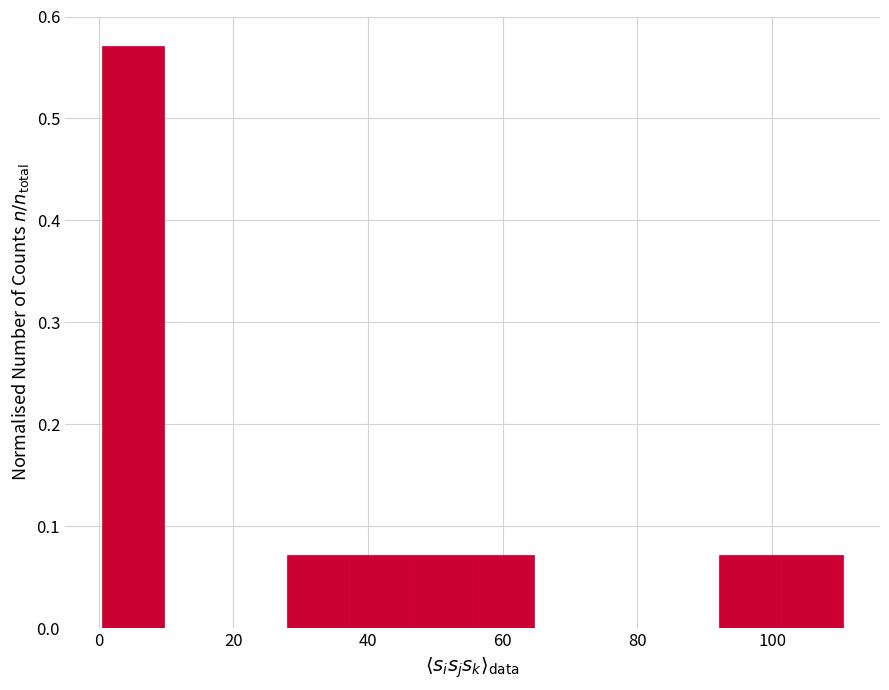

Reading left to right, transcribe this chart: for each bar, give the range it covers on the x-axis and its height. Neither the bar edges nor the heights are printed on the chart, so give them approximately, as read against the axes.

0 to 10: 0.57
10 to 18: 0
18 to 28: 0
28 to 38: 0.07
38 to 46: 0.07
46 to 56: 0.07
56 to 64: 0.07
64 to 74: 0
74 to 84: 0
84 to 92: 0
92 to 102: 0.07
102 to 110: 0.07